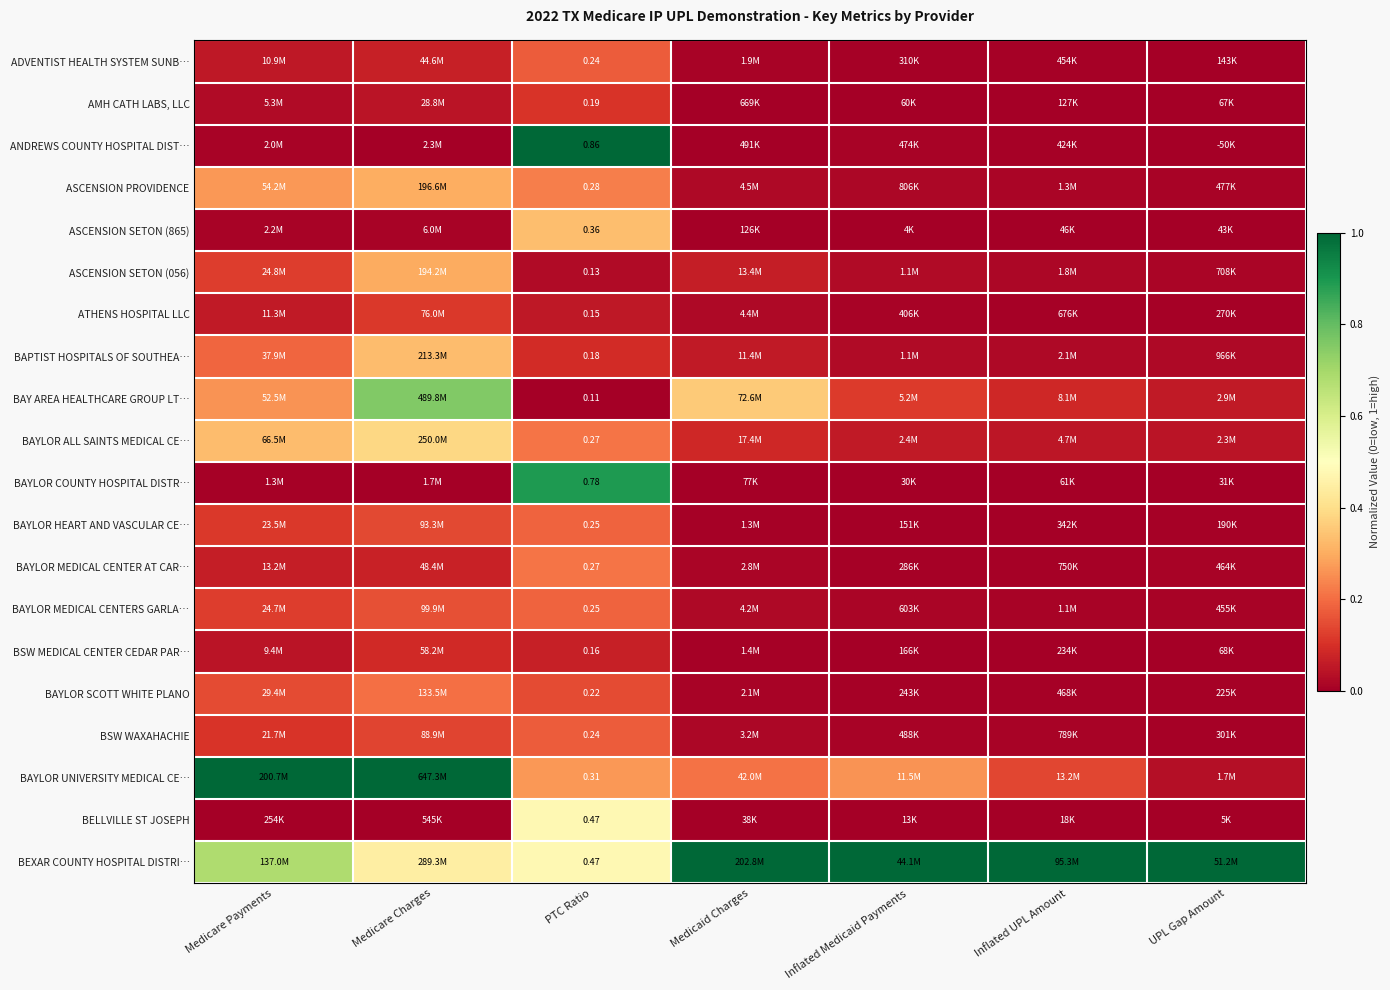

At which category is the sum across all series the highest?

PTC Ratio